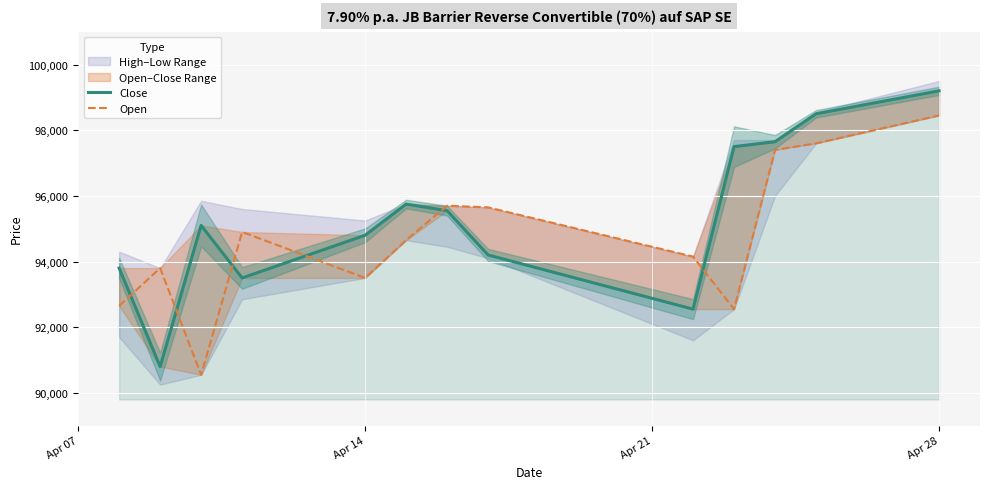

What is the smallest value displayed?

90550